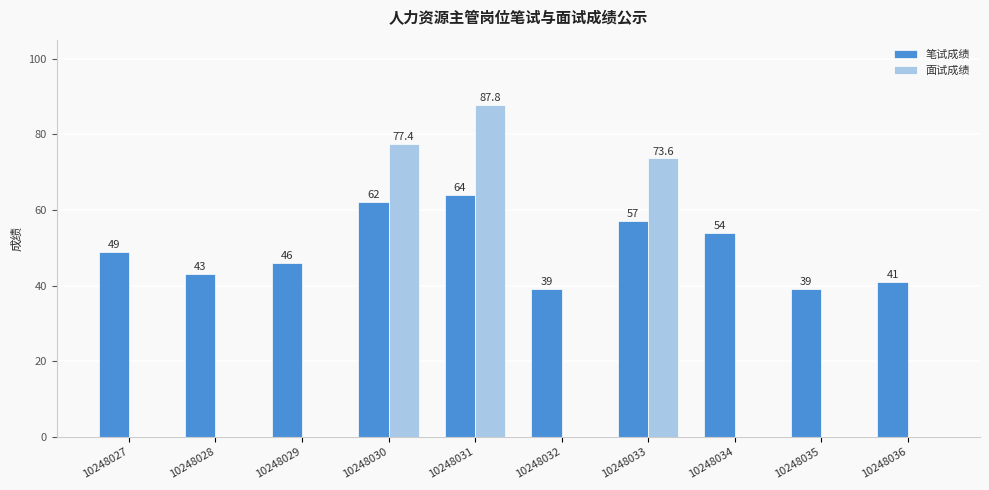

Is it true that 笔试成绩 equals 60.5 at 10248036?

False